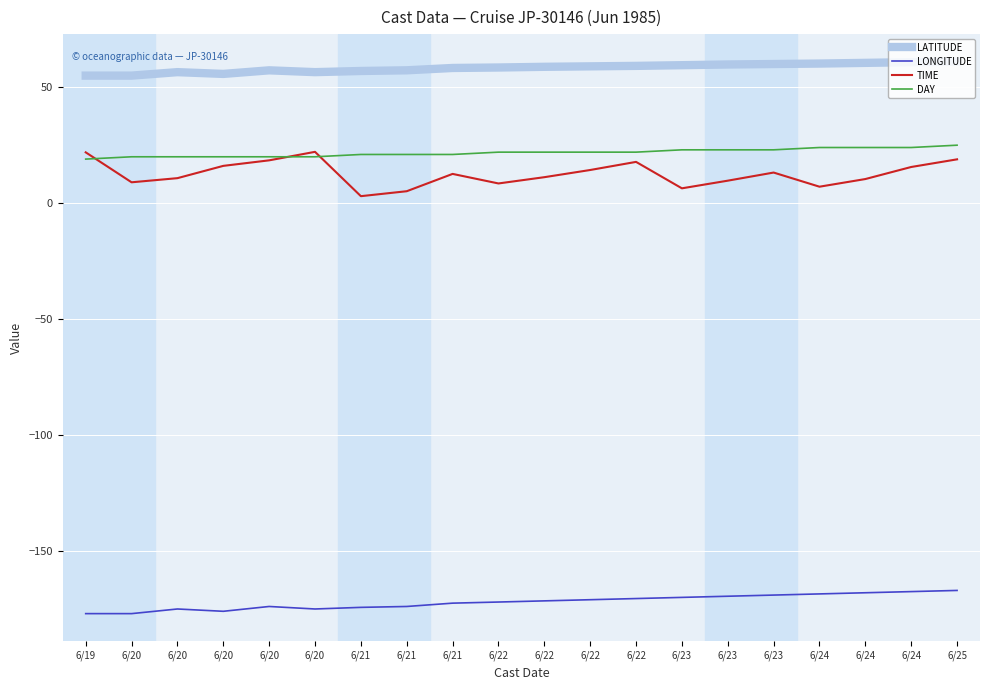

True or false: DAY and LONGITUDE cross at least once.

False